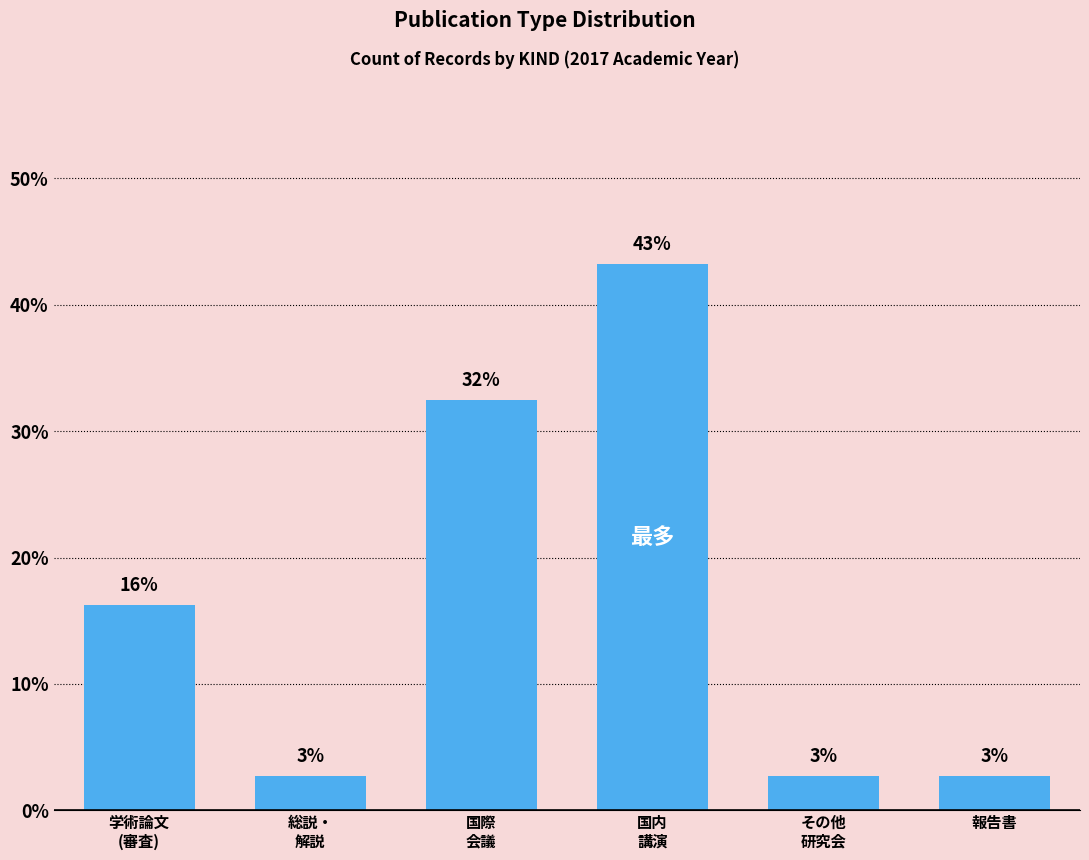

Where does the data first go above 16?

学術論文
(審査)